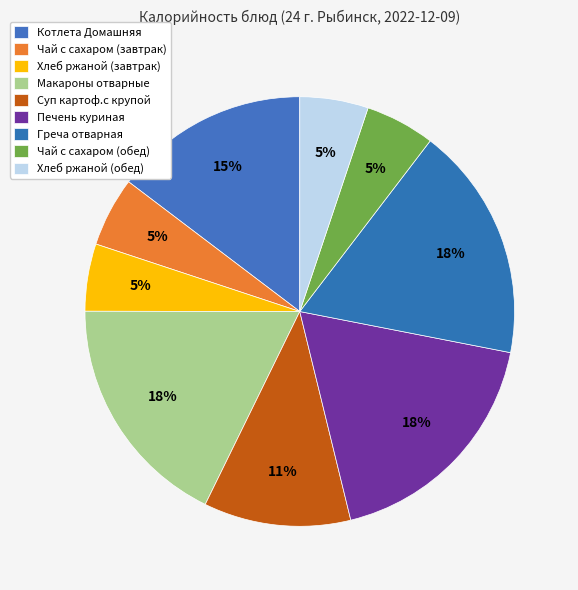

To the nearest percent, what is the combined percentage of Греча отварная and Хлеб ржаной (завтрак)?

23%